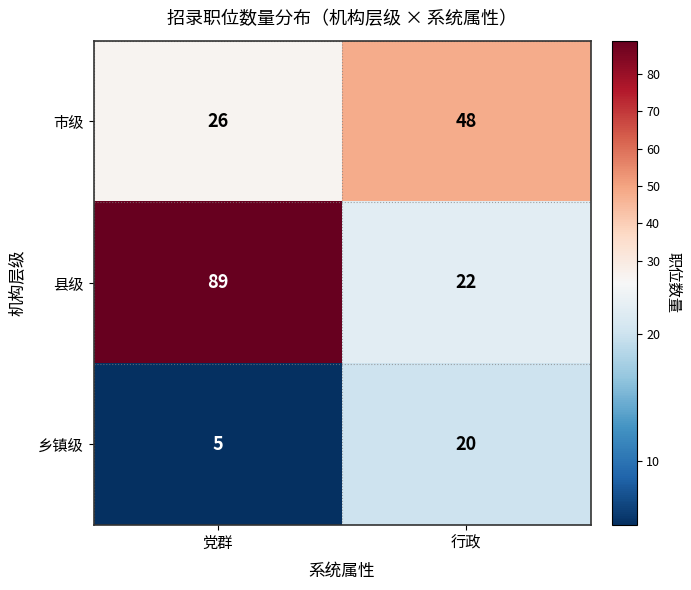

How many distinct data groups are displayed?

3